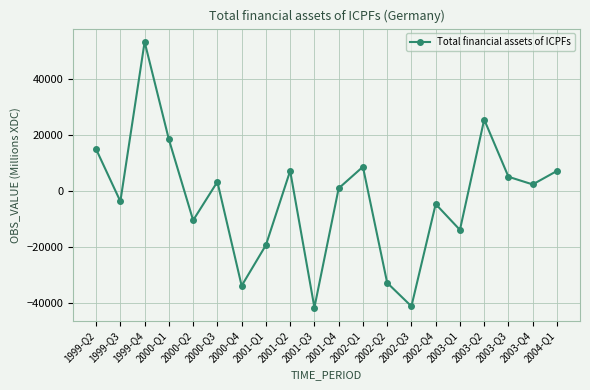

What is the difference between the maximum and minimum values?

94487